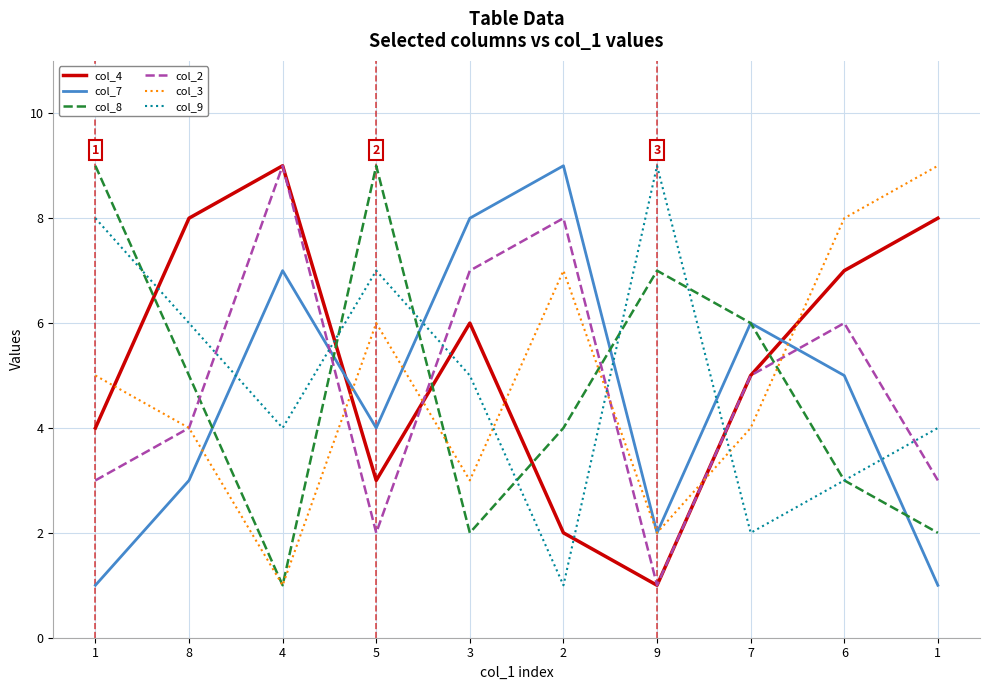

Does the chart have visible grid lines?

Yes